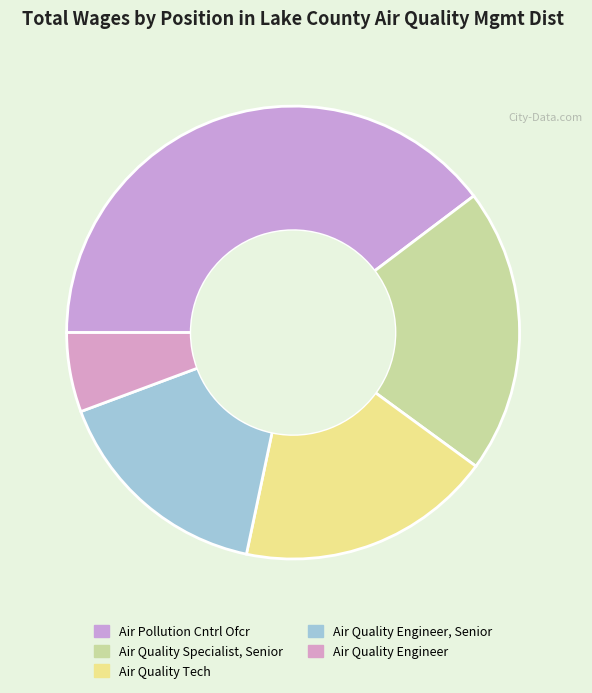

Which slice is the smallest?

Air Quality Engineer